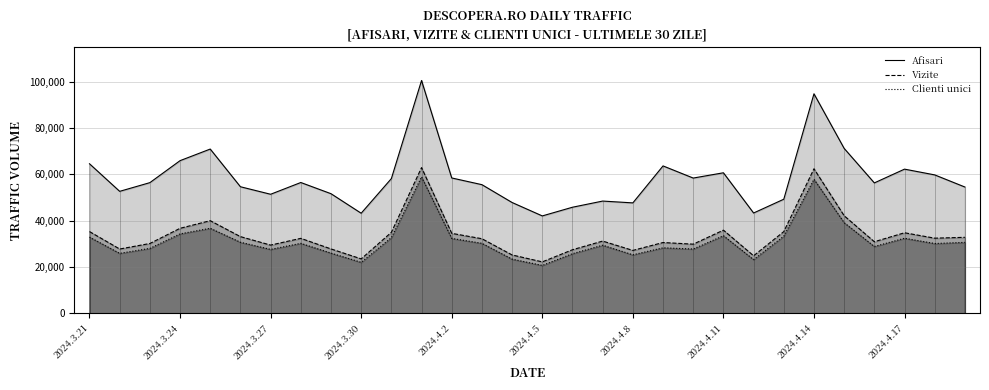

At which label does Clienti unici first exceed 30213?

2024.3.21